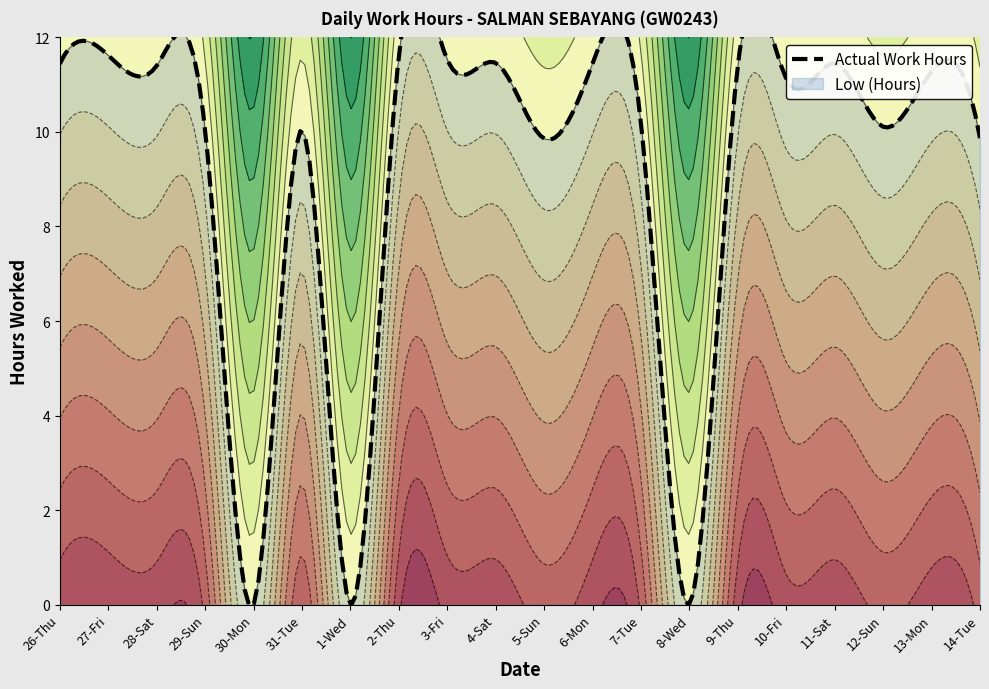

What is the highest value of the Low (Hours) series?

11.6